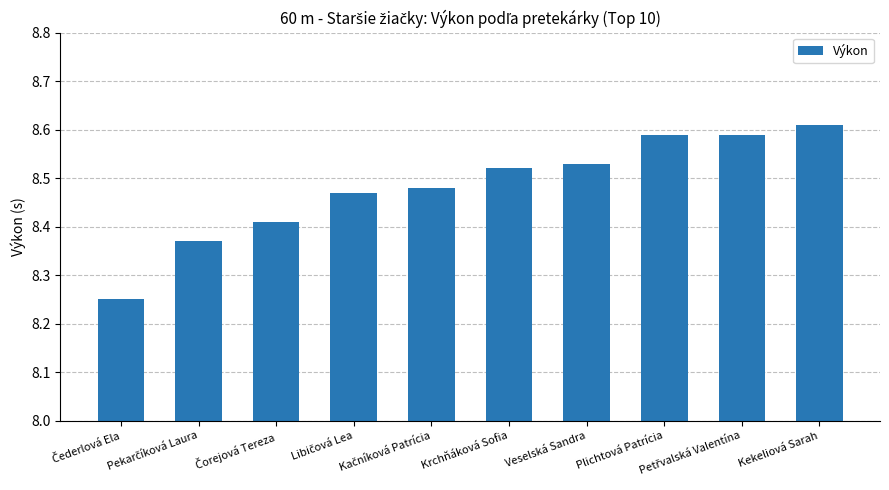

What is the difference between the maximum and minimum values?

0.4